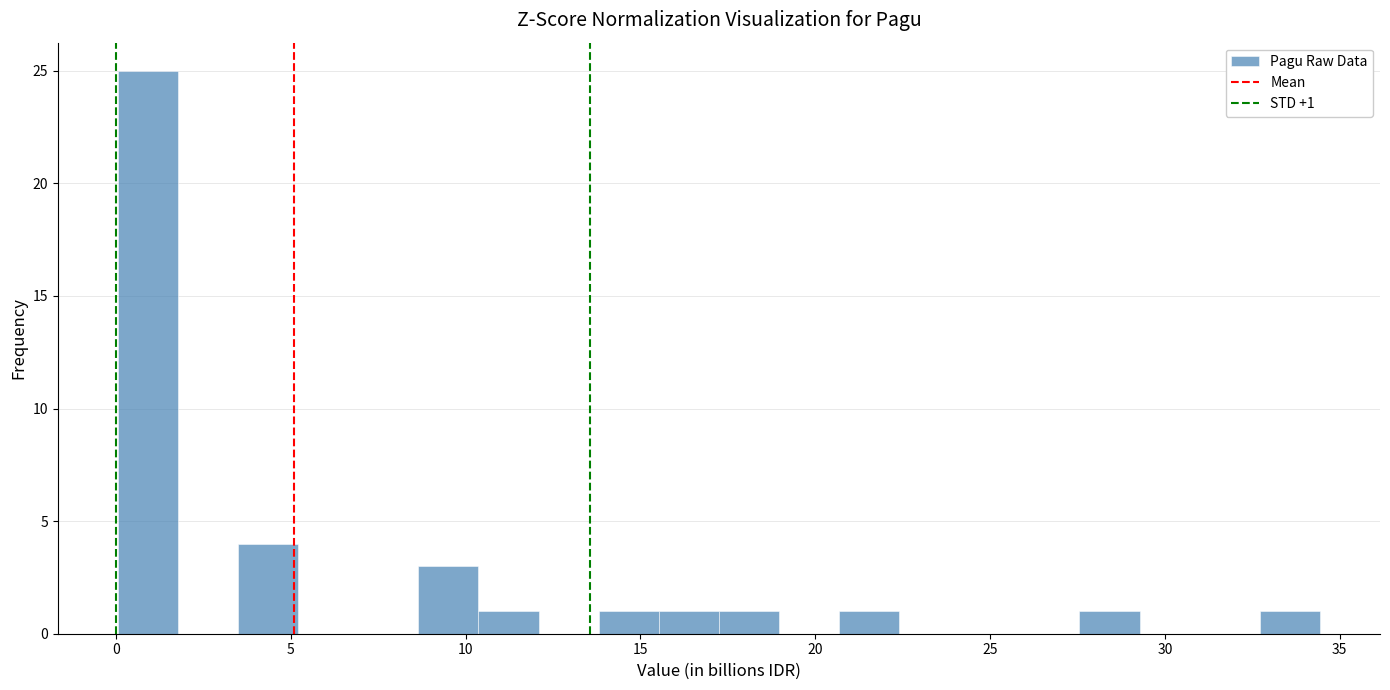

Read against the x-axis, roughly where is the centre of the tallest bar?

1.0